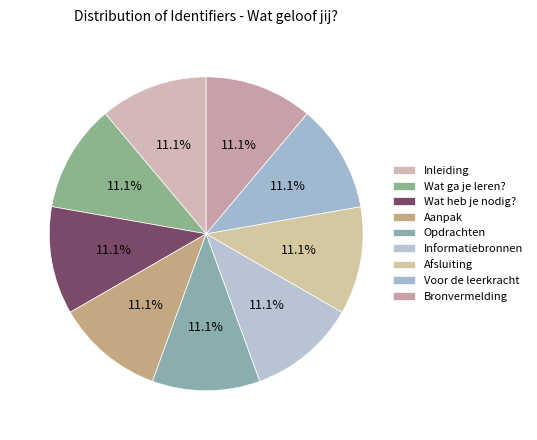

Approximately how many times larger is the value at Inleiding compared to Opdrachten?

1.0